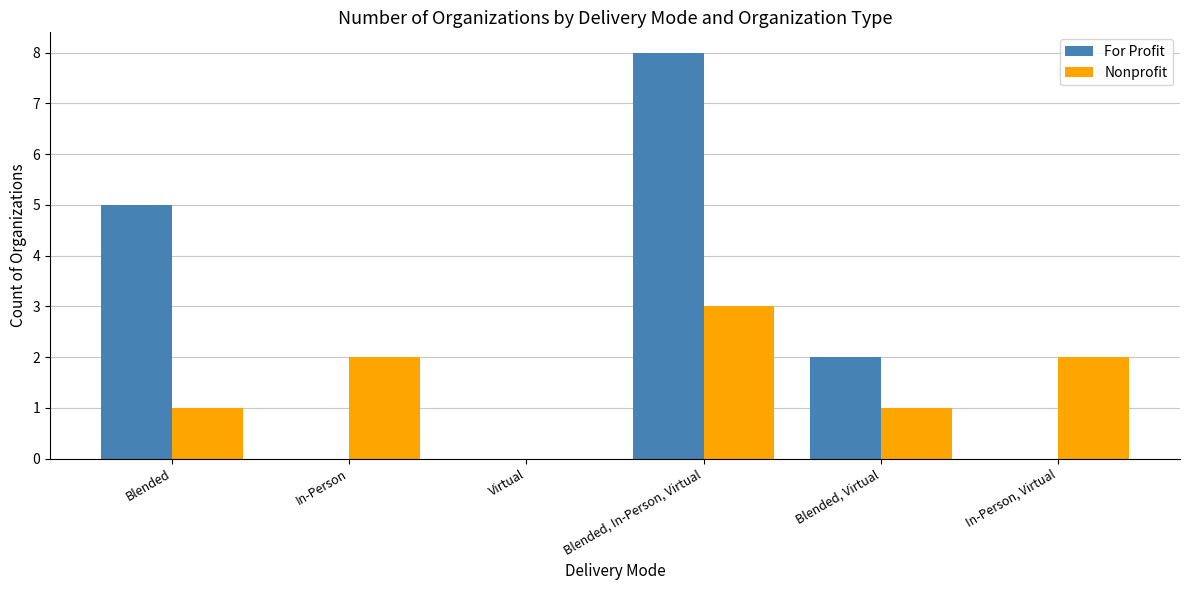

At which category is the sum across all series the highest?

Blended, In-Person, Virtual